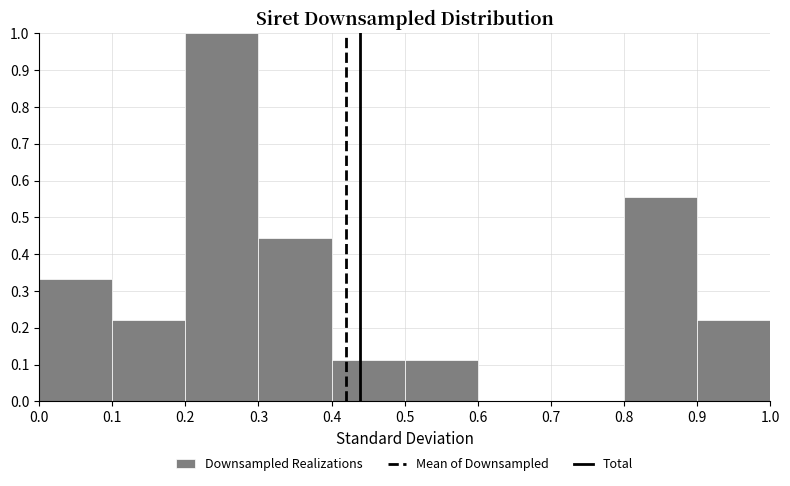

Reading left to right, transcribe this chart: for each bar, give the range it covers on the x-axis and its height. The values are not printed on the chart, so give them approximately, as read against the axis.

0.0 to 0.1: 0.33
0.1 to 0.2: 0.22
0.2 to 0.3: 1.00
0.3 to 0.4: 0.44
0.4 to 0.5: 0.11
0.5 to 0.6: 0.11
0.6 to 0.7: 0
0.7 to 0.8: 0
0.8 to 0.9: 0.56
0.9 to 1.0: 0.22